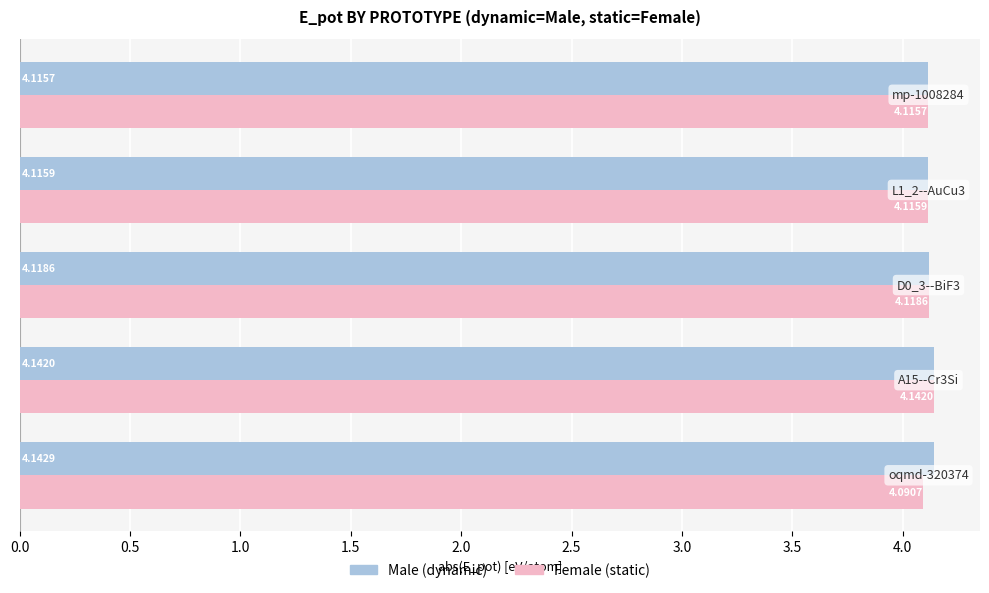

List the series in order of their peak value, lowest first.

Female (static), Male (dynamic)